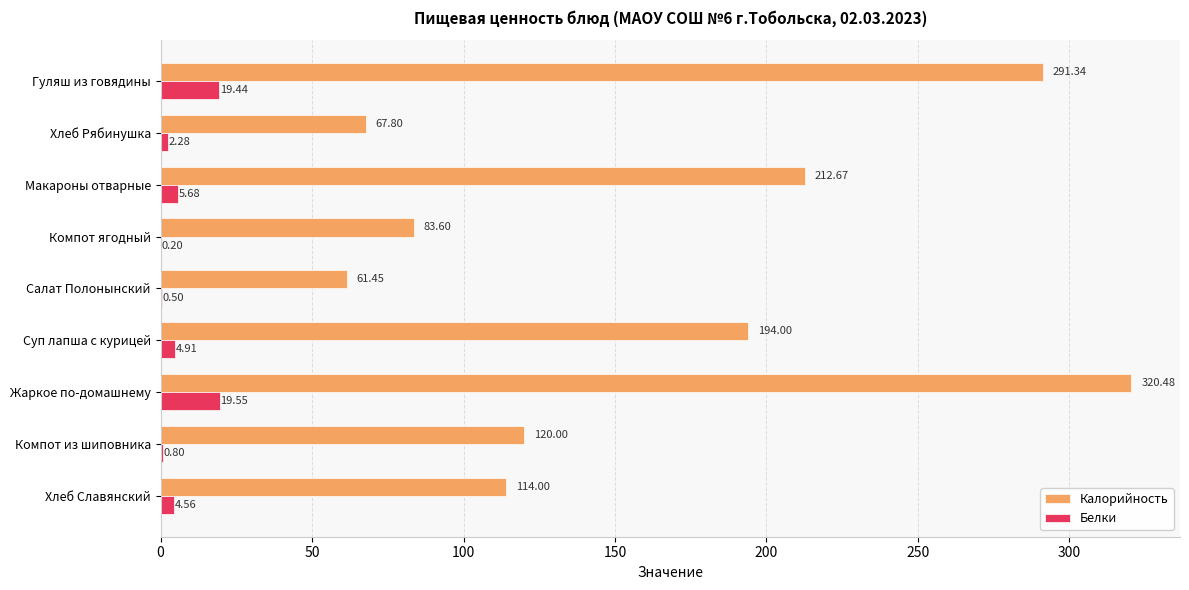

Is the value of Калорийность at Салат Полонынский greater than the value of Белки at Жаркое по-домашнему?

Yes